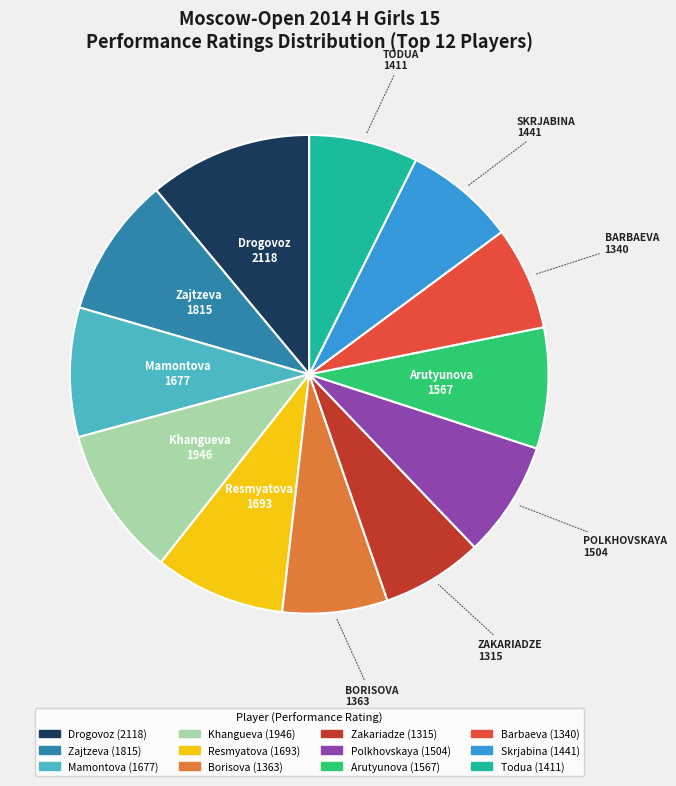

Is there a majority slice in this chart?

No